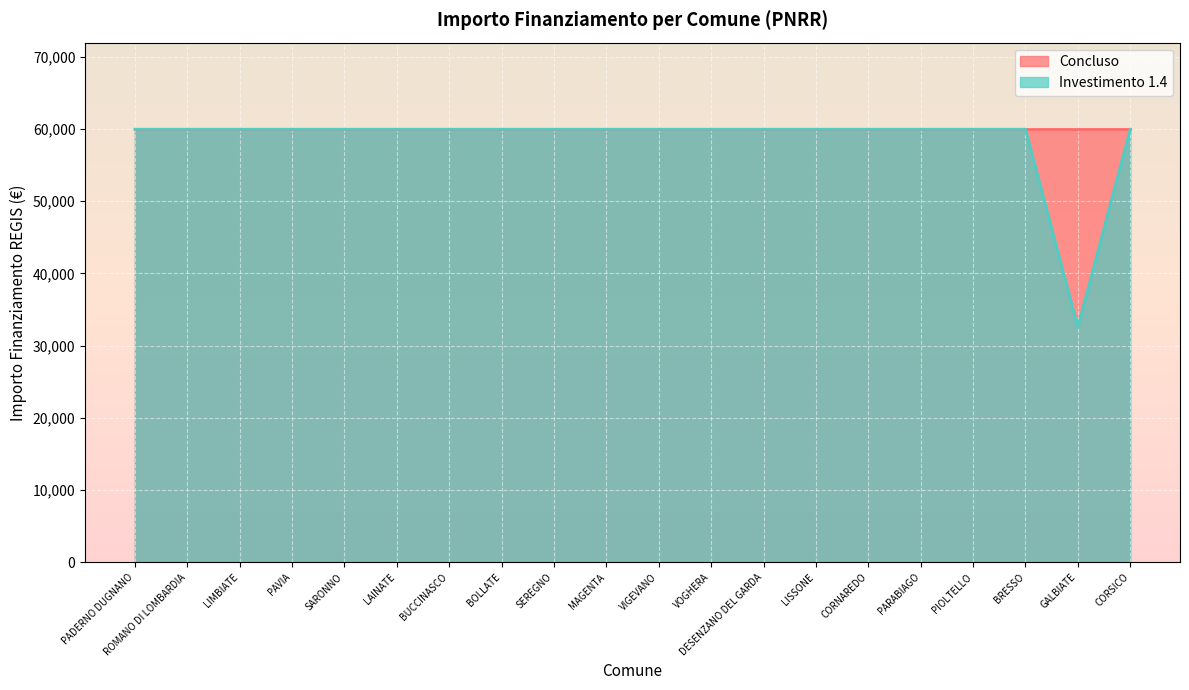

What is the average value?

58597